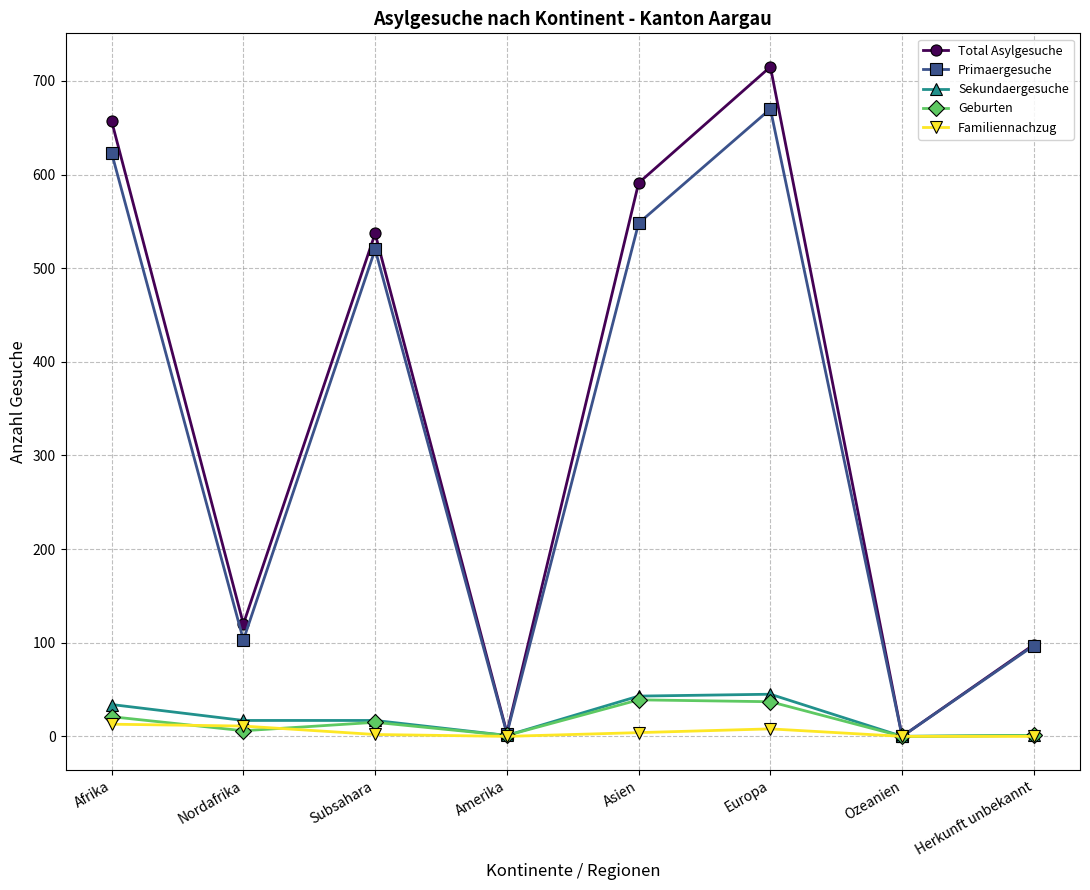

What is the spread (max minus min) of values at Subsahara?

535